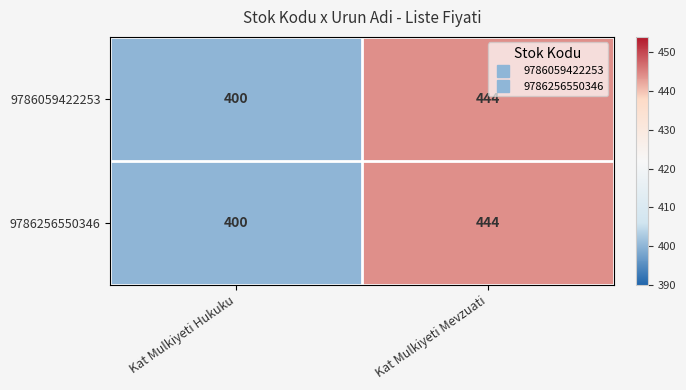

Which category has the highest value across all series?

Kat Mulkiyeti Mevzuati